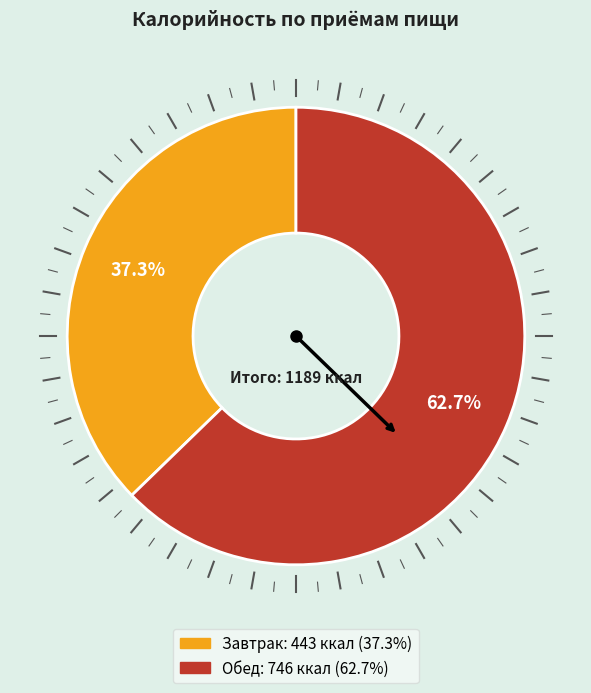

Rank the categories by value from highest to lowest.

Обед, Завтрак